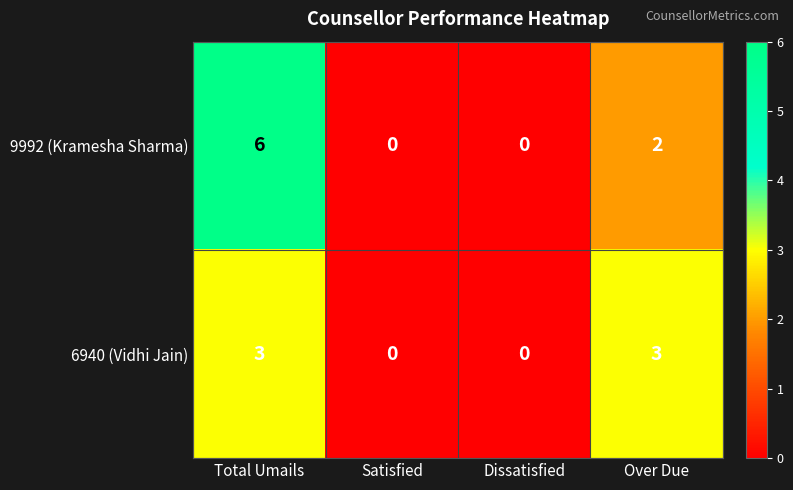

What is the sum of all 6940 (Vidhi Jain) values?

6